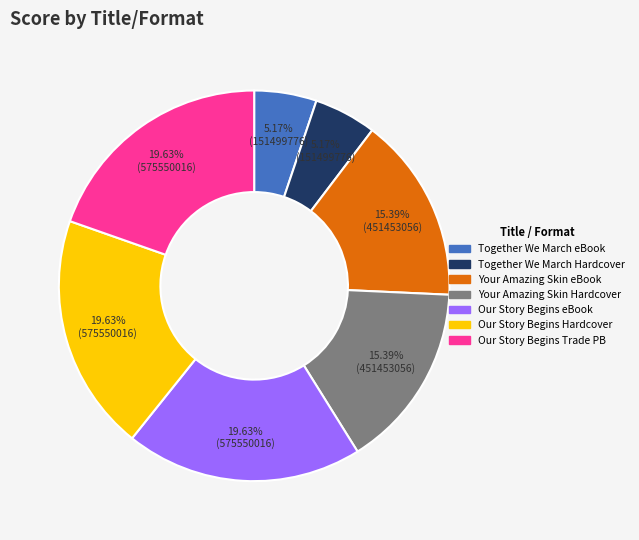

Is there any slice that represents more than half of the pie?

No